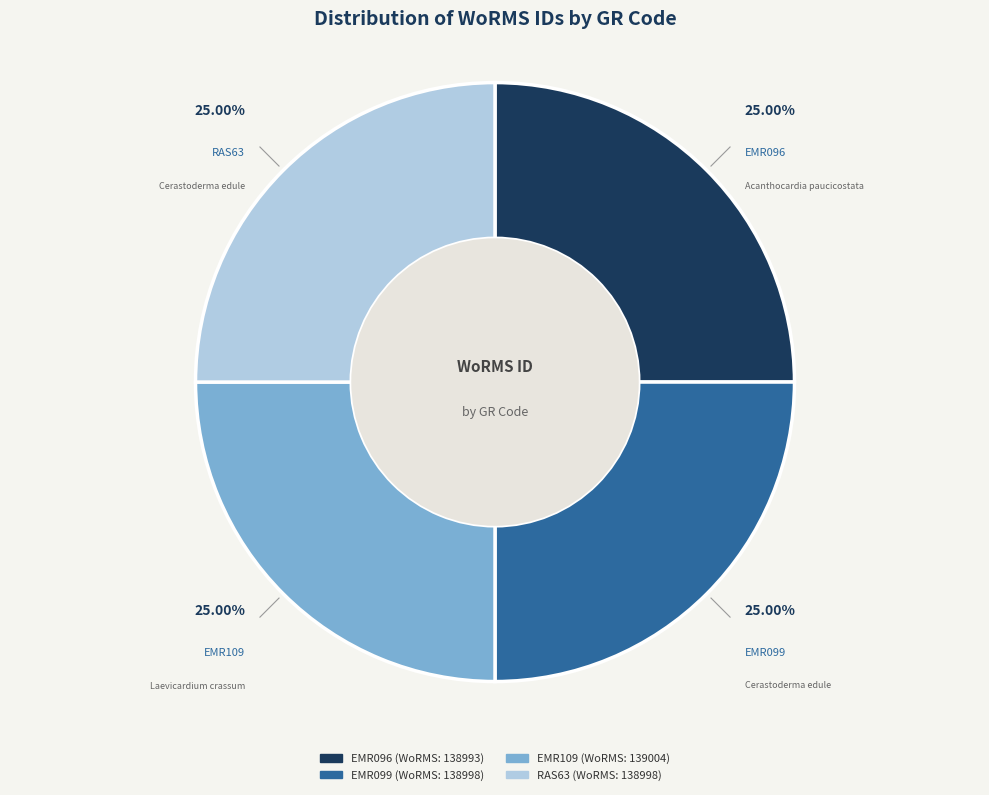

Combined, what portion of the pie is EMR109 and EMR099?

50.0%